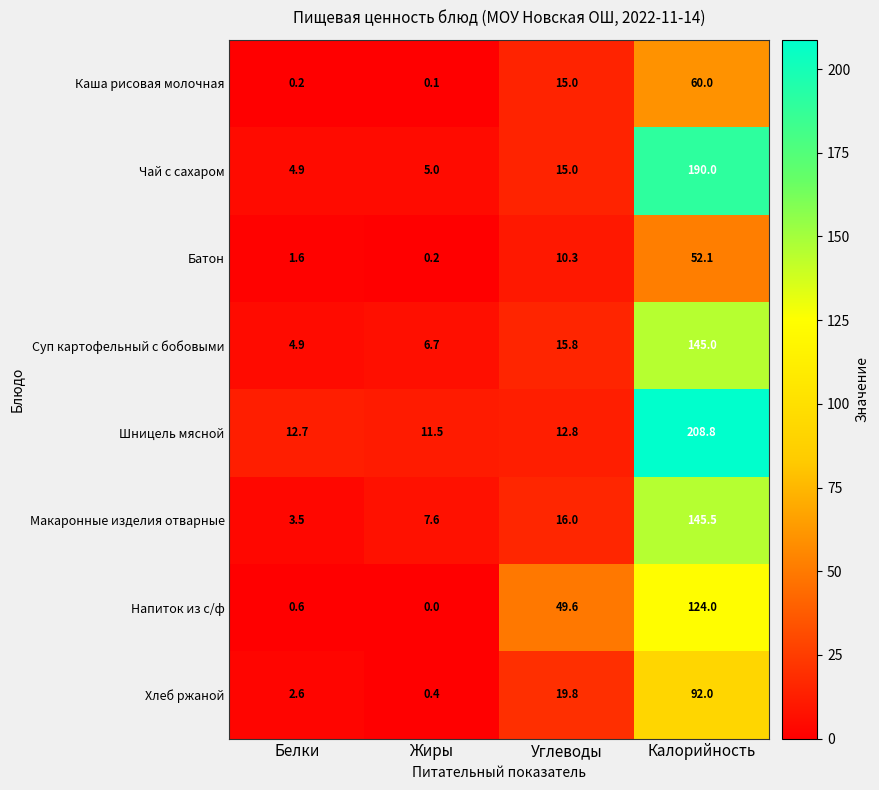

At which category is the sum across all series the highest?

Калорийность